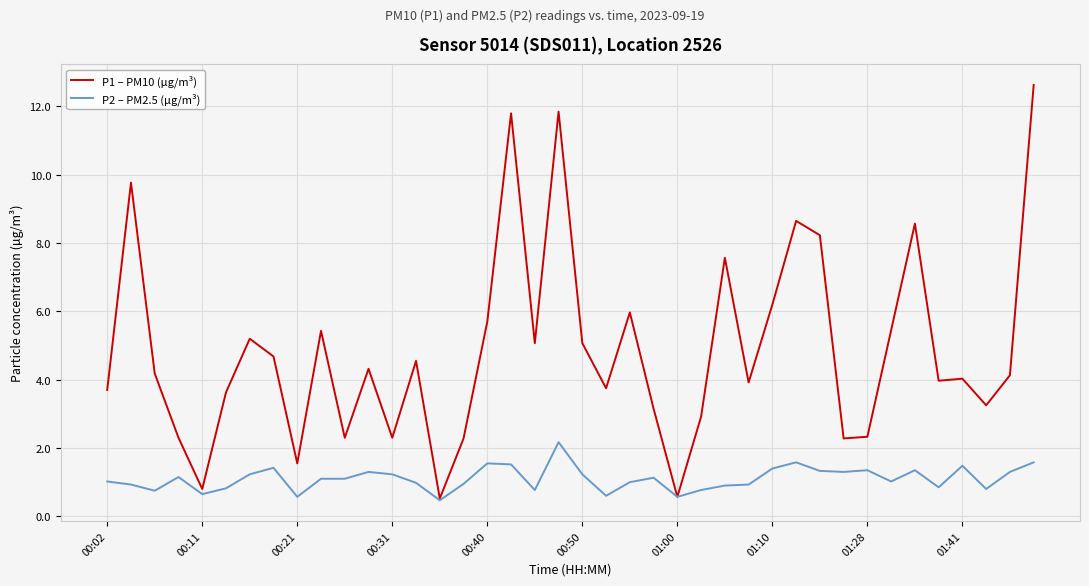

What is the minimum value for P1 – PM10 (µg/m³)?

0.5